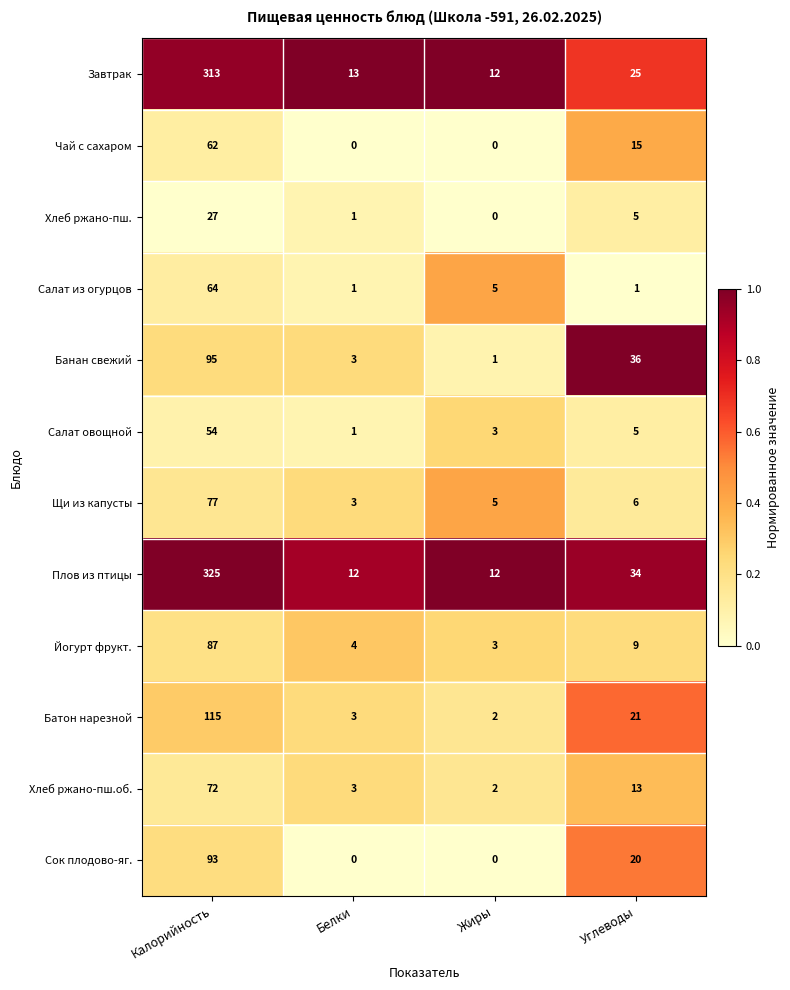

What is the sum of all Завтрак values?

363